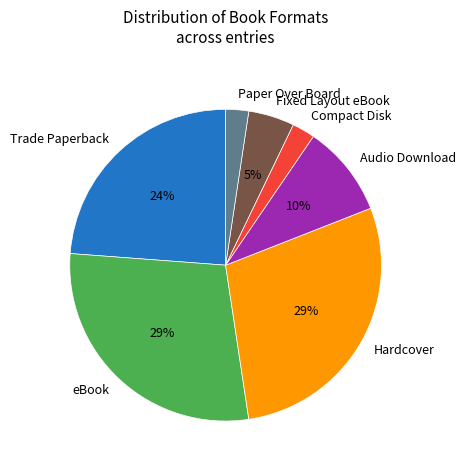

To the nearest percent, what is the average slice percentage?

14%